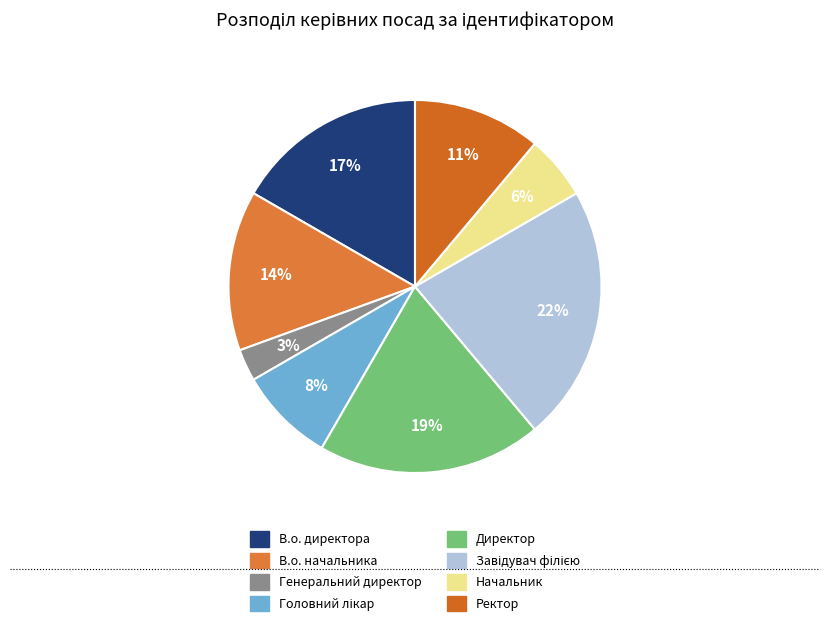

How many segments does this pie chart have?

8